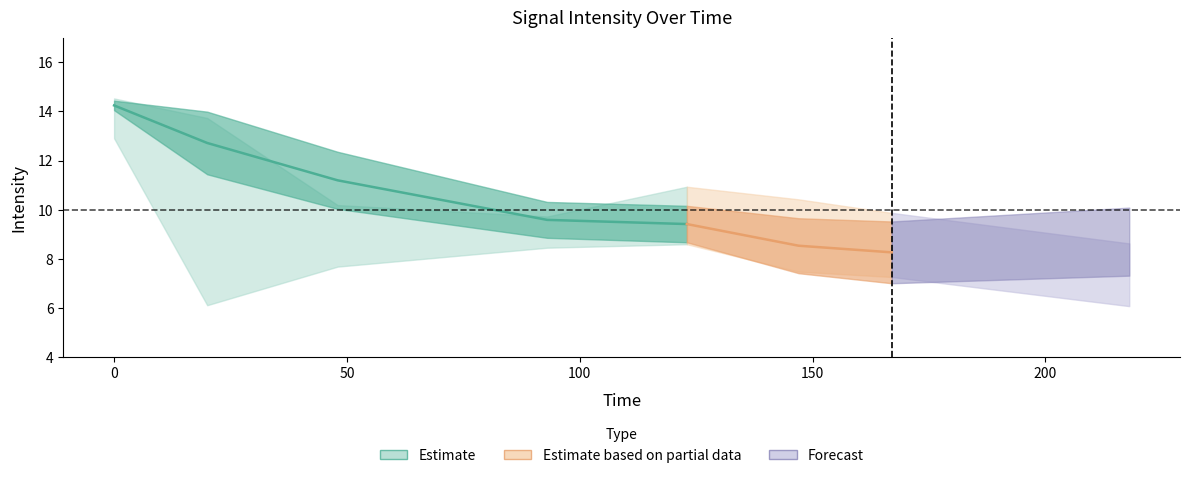

True or false: 5CCE has more than 2 points higher than both neighbors.

False